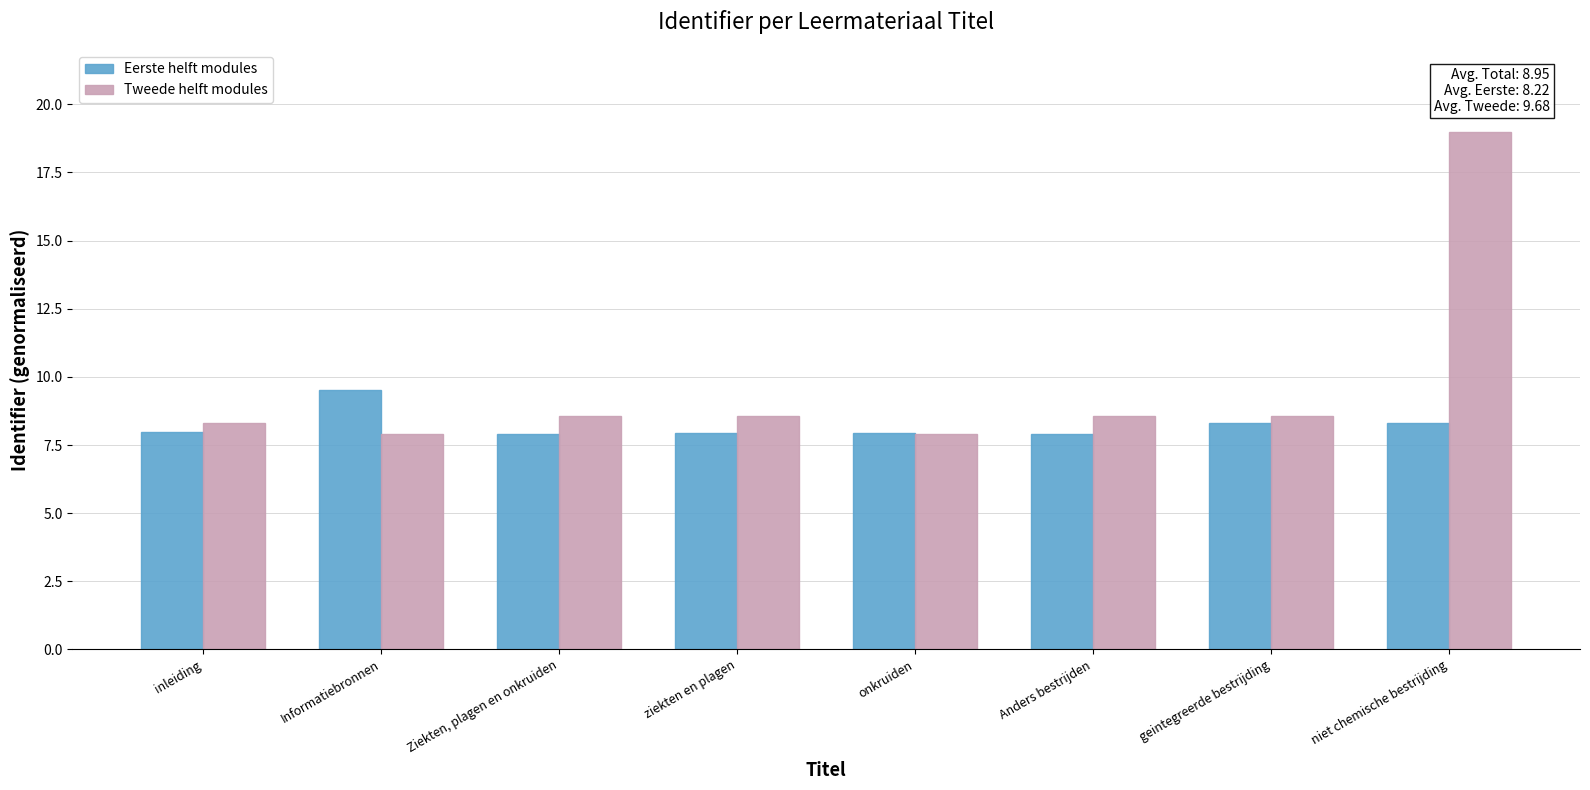

What is the maximum value shown in the chart?

19.0